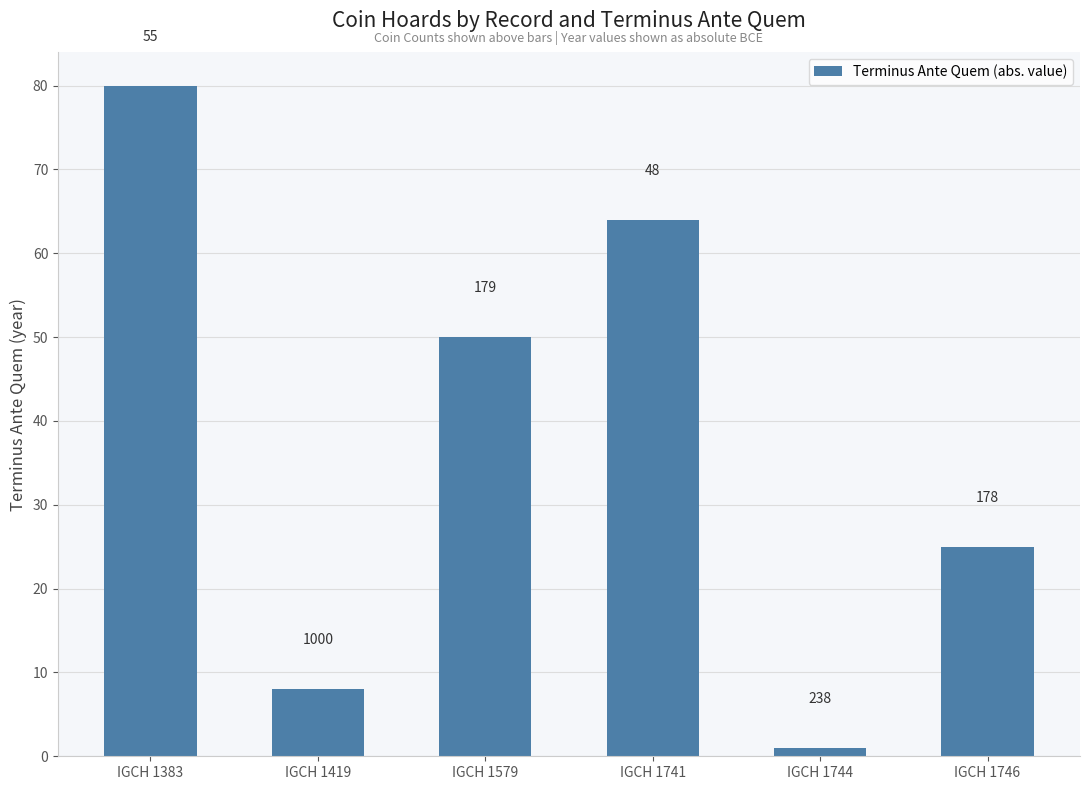

True or false: the data shows 1 at IGCH 1744.

True